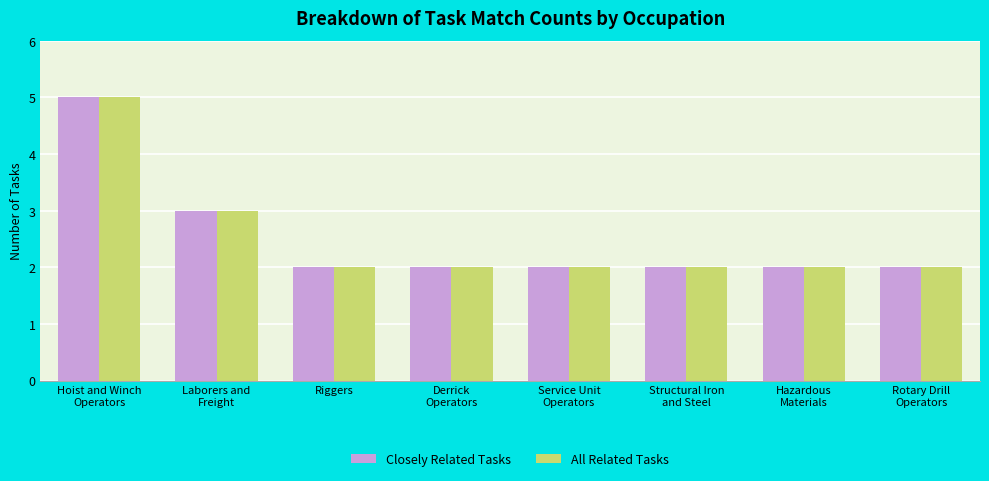

At which label is All Related Tasks closest to 3?

Laborers and
Freight